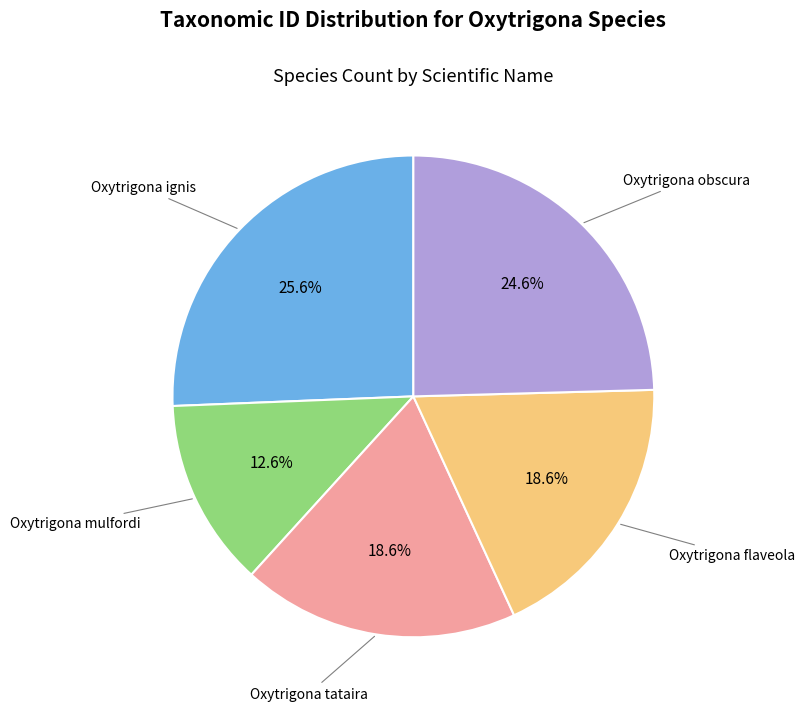

Which has a higher value, Oxytrigona ignis or Oxytrigona tataira?

Oxytrigona ignis